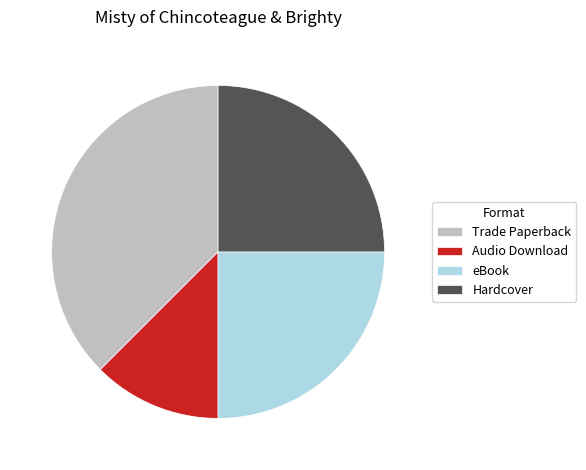

Combined, do Audio Download and Hardcover account for over 50%?

No